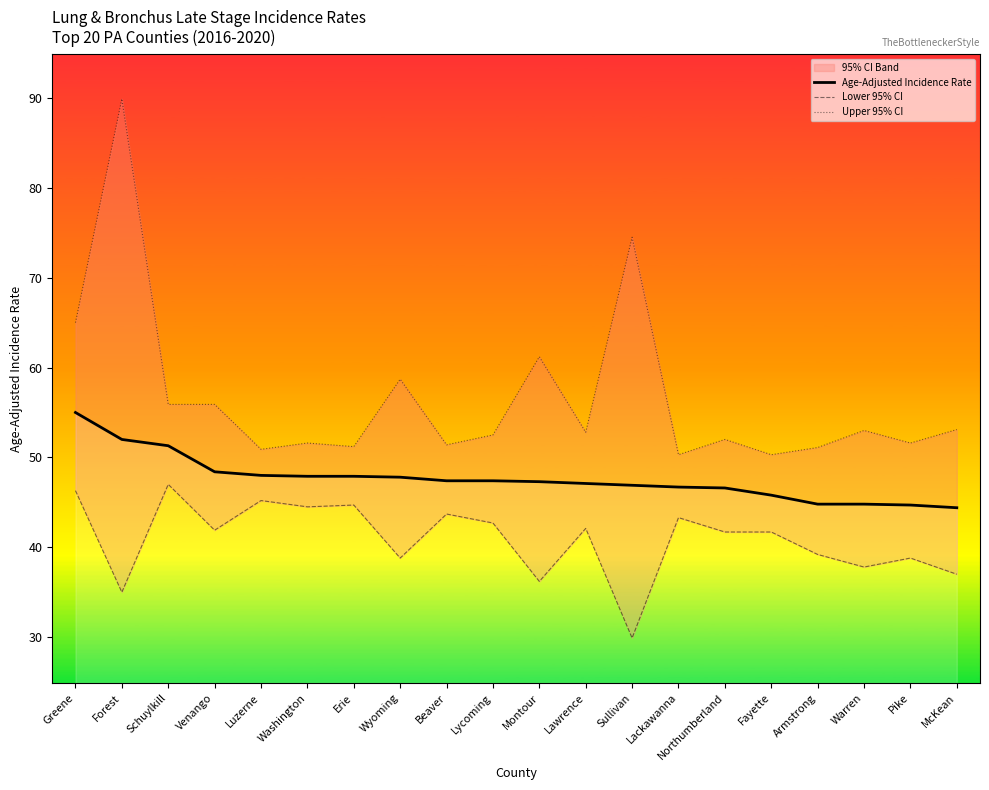

Which series has the largest range (max minus min)?

Upper 95% CI